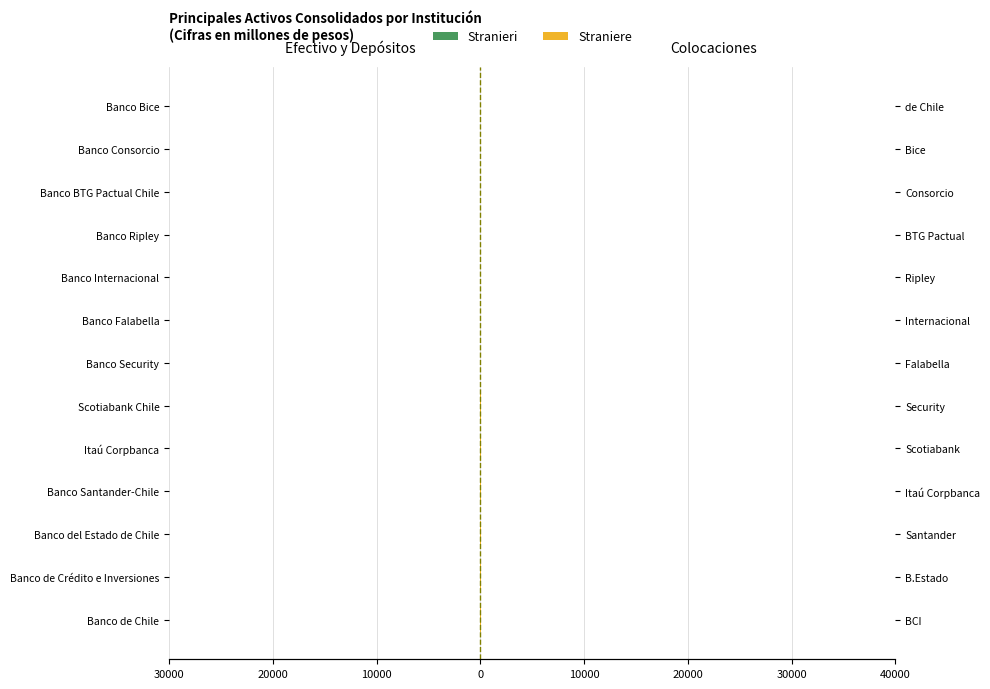

List the series in order of their peak value, highest first.

Straniere, Stranieri